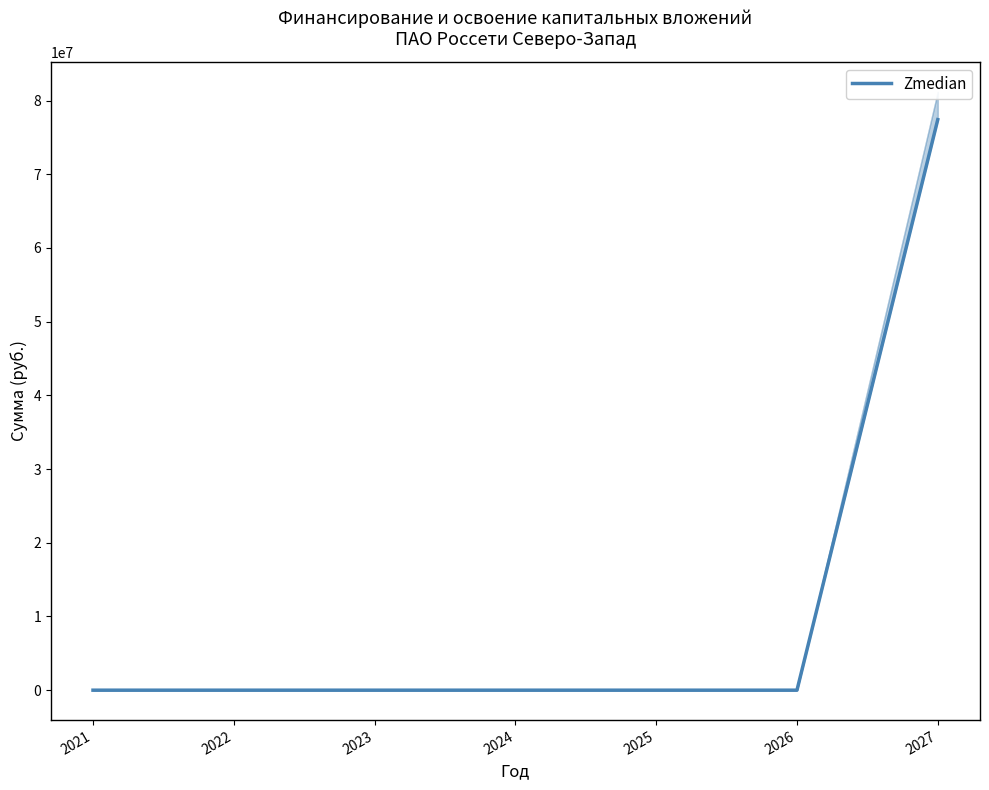

Does the chart display data point markers on the line(s)?

No